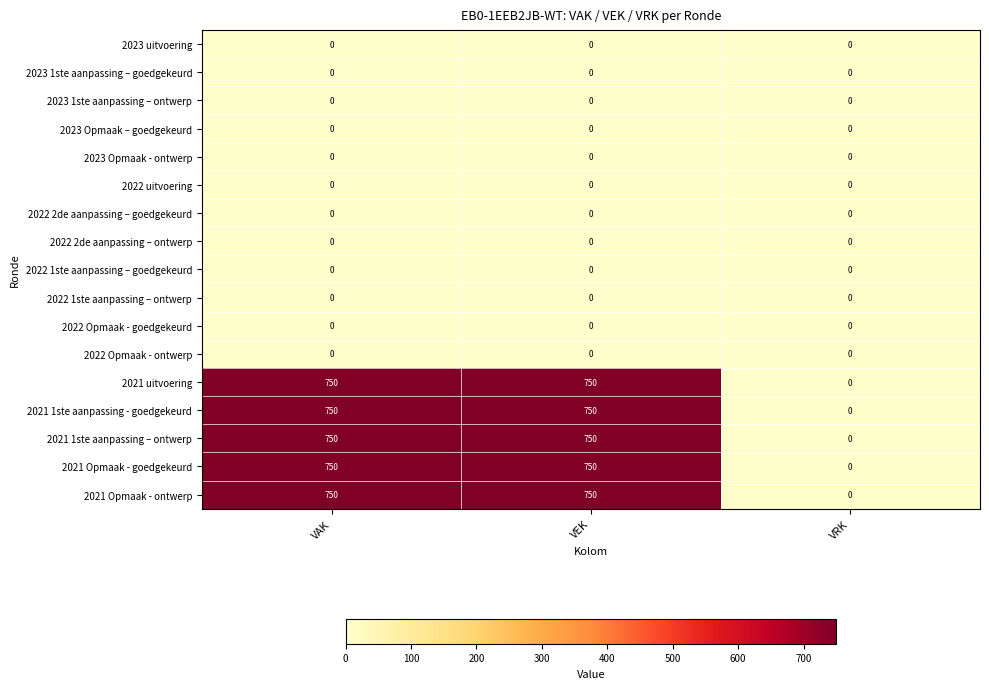

What is the spread (max minus min) of values at VEK?

750